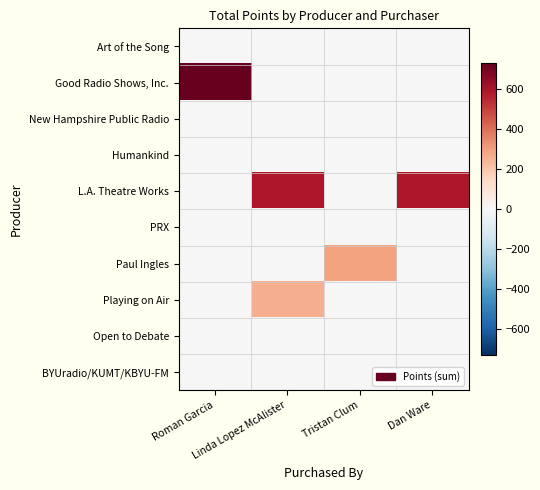

Between Roman Garcia and Dan Ware, which series saw the biggest shift?

Good Radio Shows, Inc.